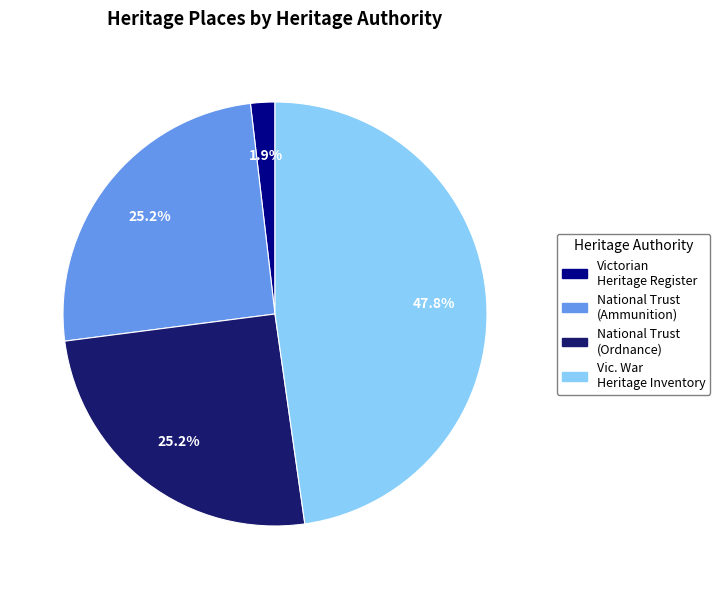

Is there any slice that represents more than half of the pie?

No